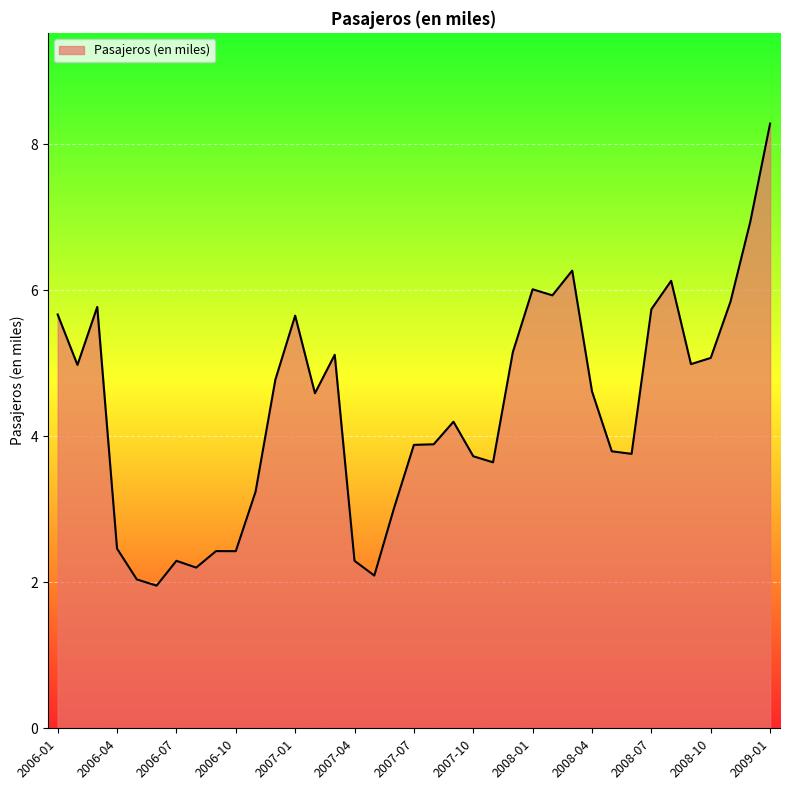

What is the greatest value displayed?

8.3